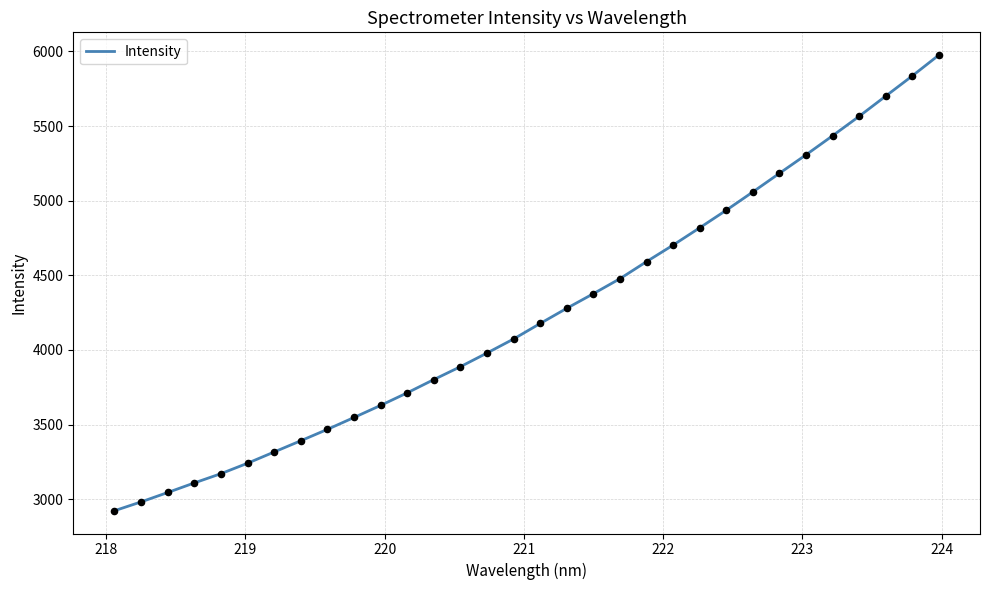

What is the smallest value displayed?

2923.4